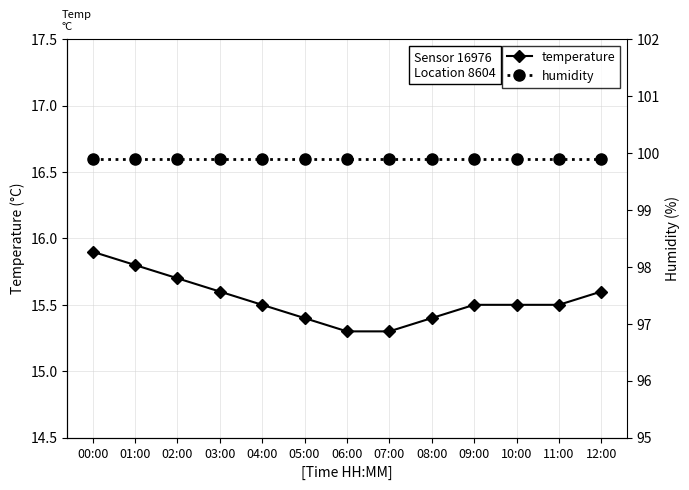

At which label does humidity reach its minimum?

00:00